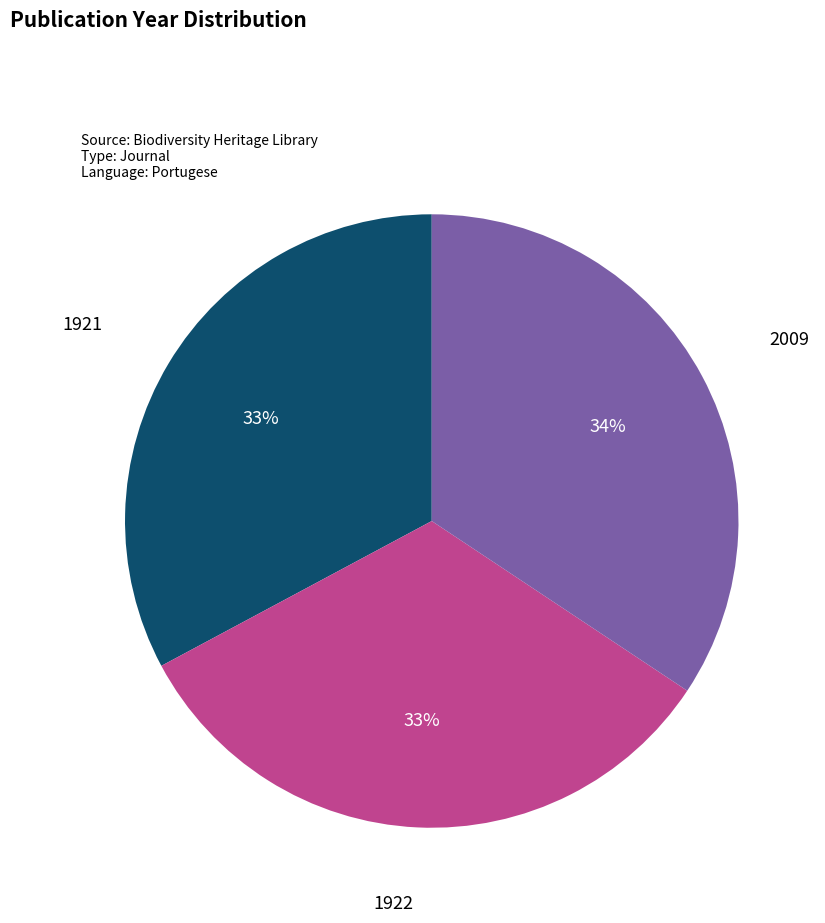

How many segments does this pie chart have?

3